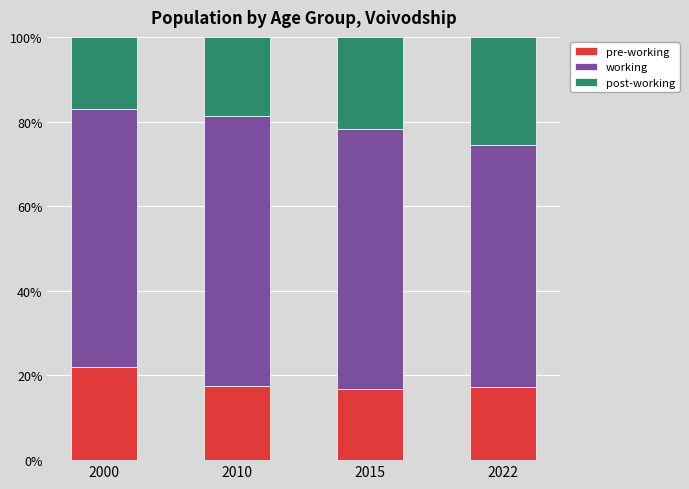

What is the total value across all series at 2022?

100.0